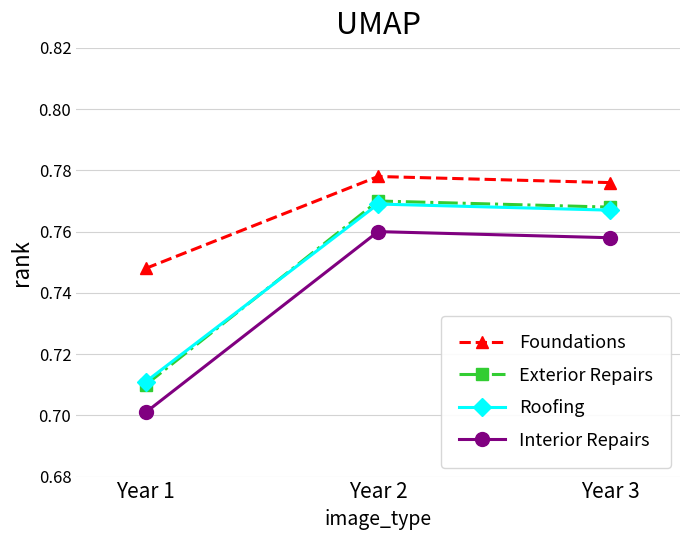

What is the total value across all series at Year 3?

3.1